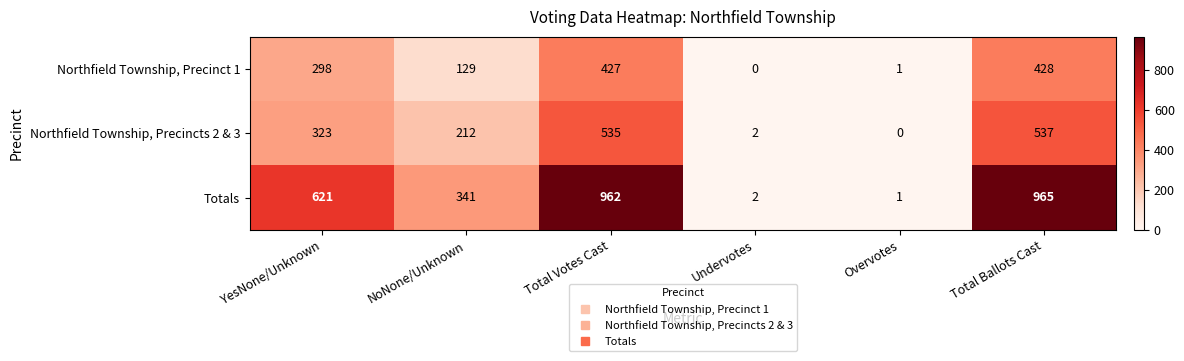

How many series are shown in this chart?

3